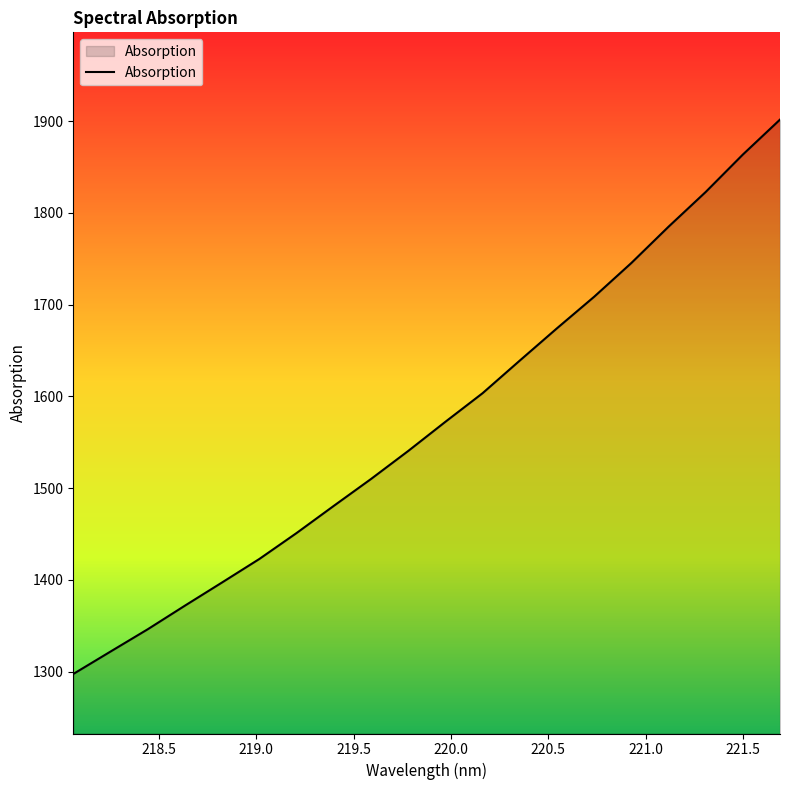

True or false: there are more than 2 points higher than both neighbors.

False